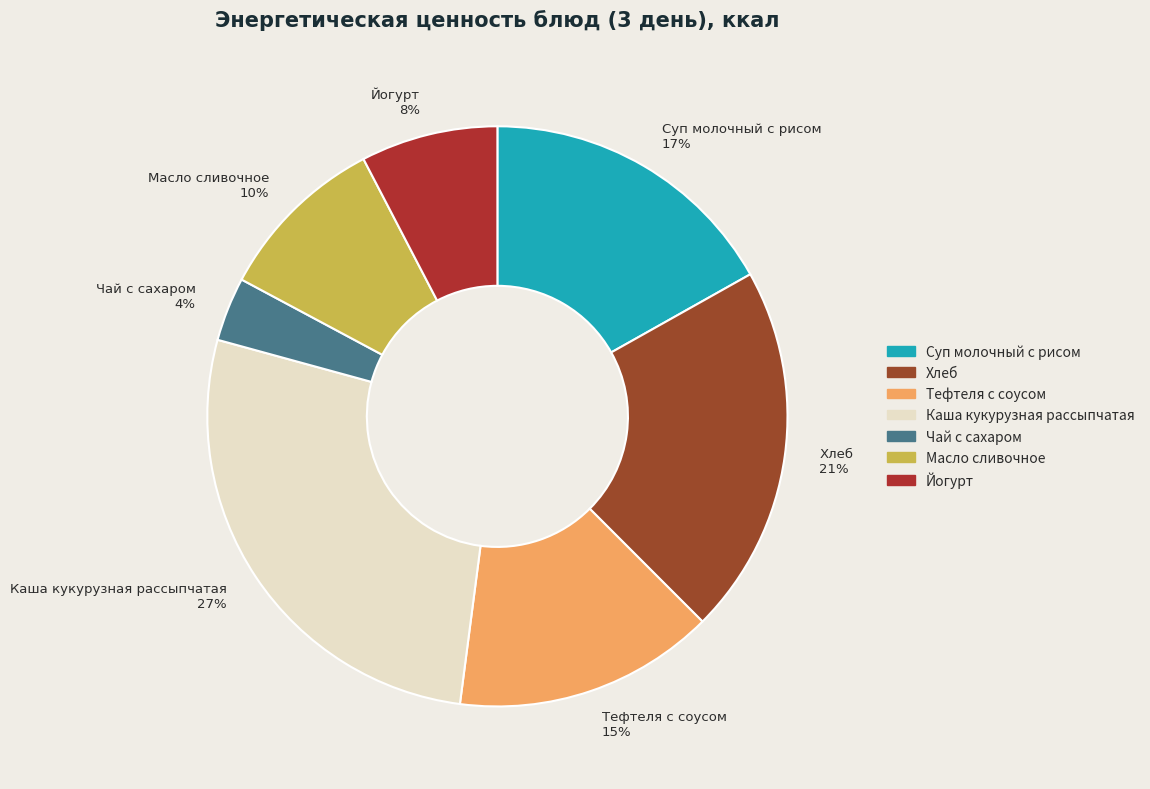

Is the sum of Масло сливочное 10% and Чай с сахаром 4% greater than half?

No